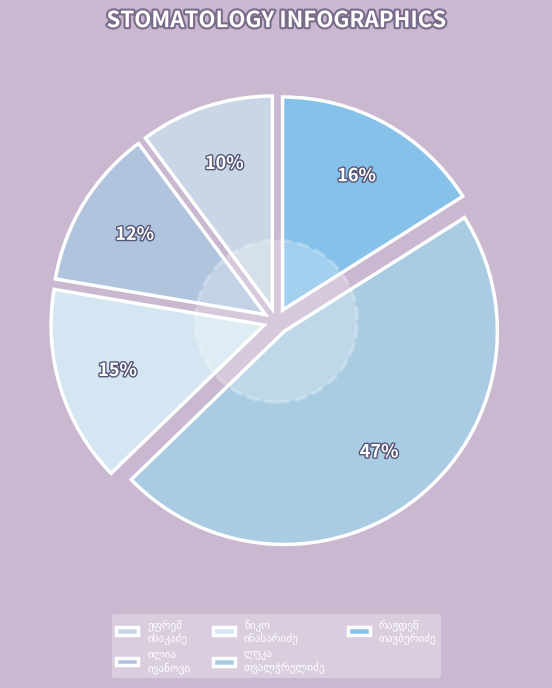

What is the total percentage of რაჟდენ გოჯასპირის ძე თავბერიძე and ილია ანტონის ძე ივანოვი?

28.2%